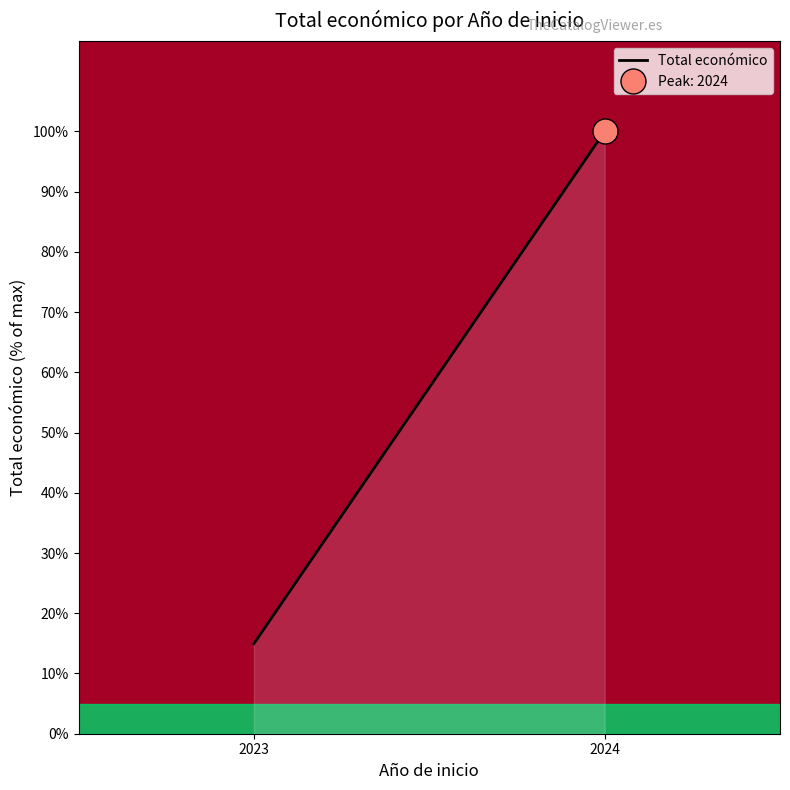

Where is the data nearest to the value 57?

2023